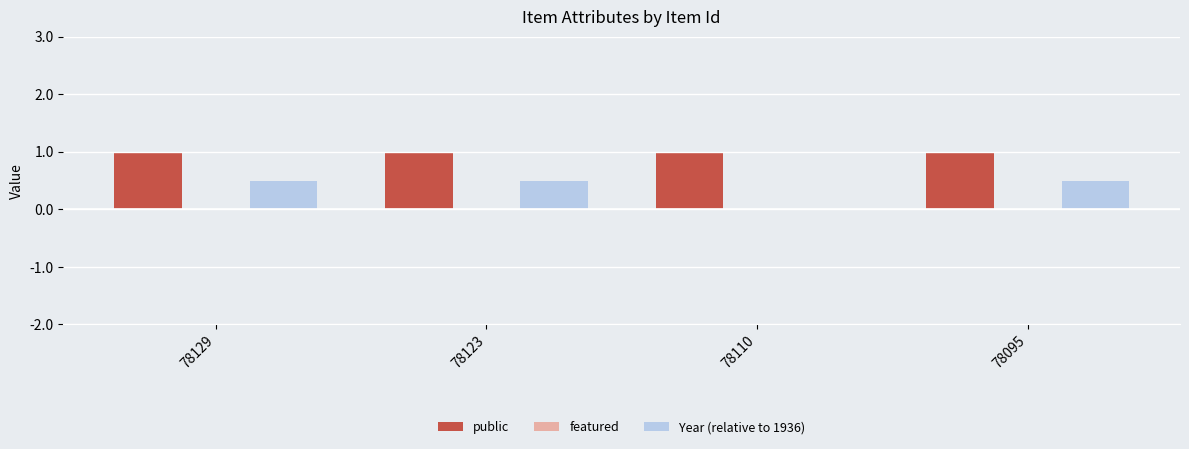

Are the bars grouped side by side (vs. stacked)?

Yes